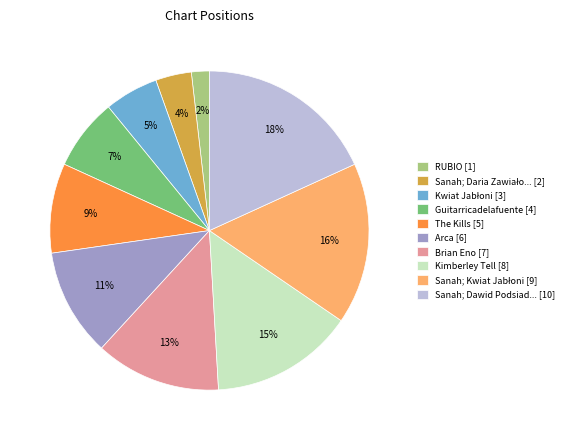

To the nearest percent, what percentage of the pie is Kimberley Tell [8]?

15%